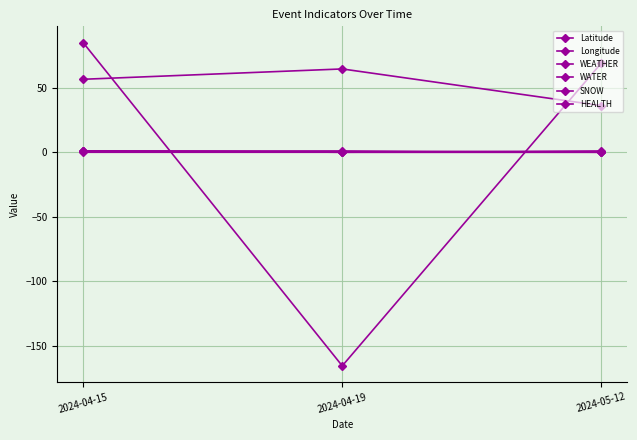

Does the chart have visible grid lines?

Yes